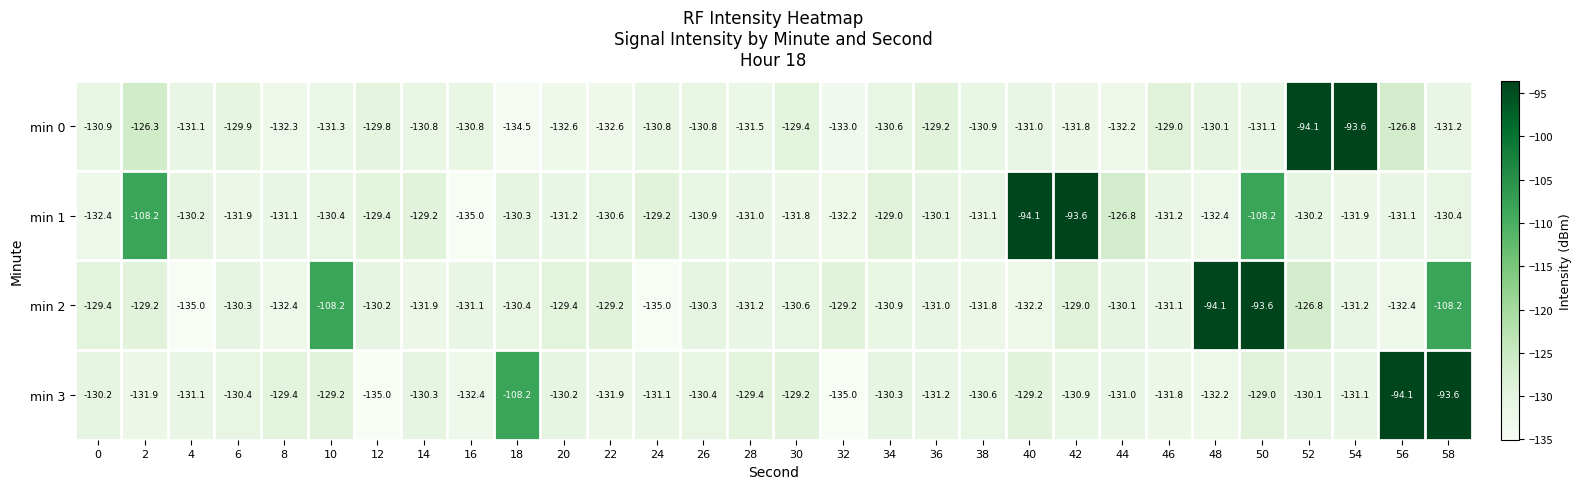

What is the difference between the min 3 values at 28 and 22?

2.5